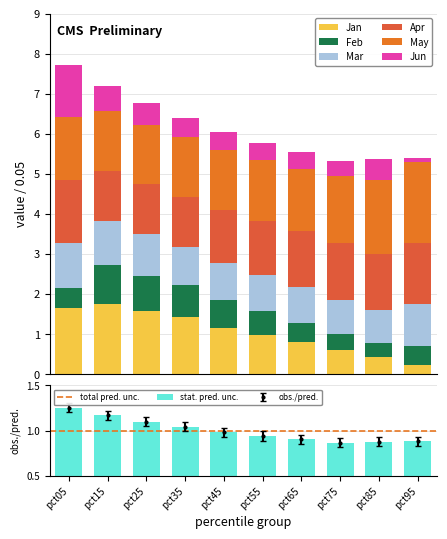

Reading left to right, list all the values displayed in this chart.

Jan: 1.7	1.8	1.6	1.4	1.2	1.0	0.8	0.6	0.4	0.2
Feb: 0.5	1.0	0.9	0.8	0.7	0.6	0.5	0.4	0.3	0.5
Mar: 1.1	1.1	1.0	0.9	0.9	0.9	0.9	0.9	0.8	1.0
Apr: 1.6	1.3	1.3	1.3	1.3	1.4	1.4	1.4	1.4	1.5
May: 1.6	1.5	1.5	1.5	1.5	1.5	1.6	1.7	1.8	2.0
Jun: 1.3	0.6	0.5	0.5	0.4	0.4	0.4	0.4	0.5	0.1